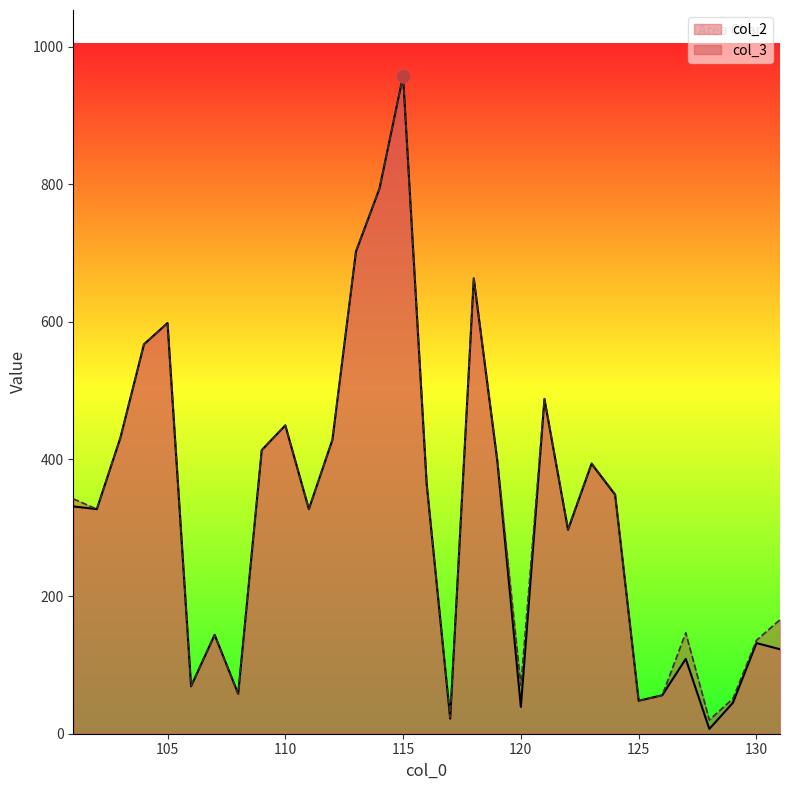

What are all the series names shown in the legend?

col_2, col_3